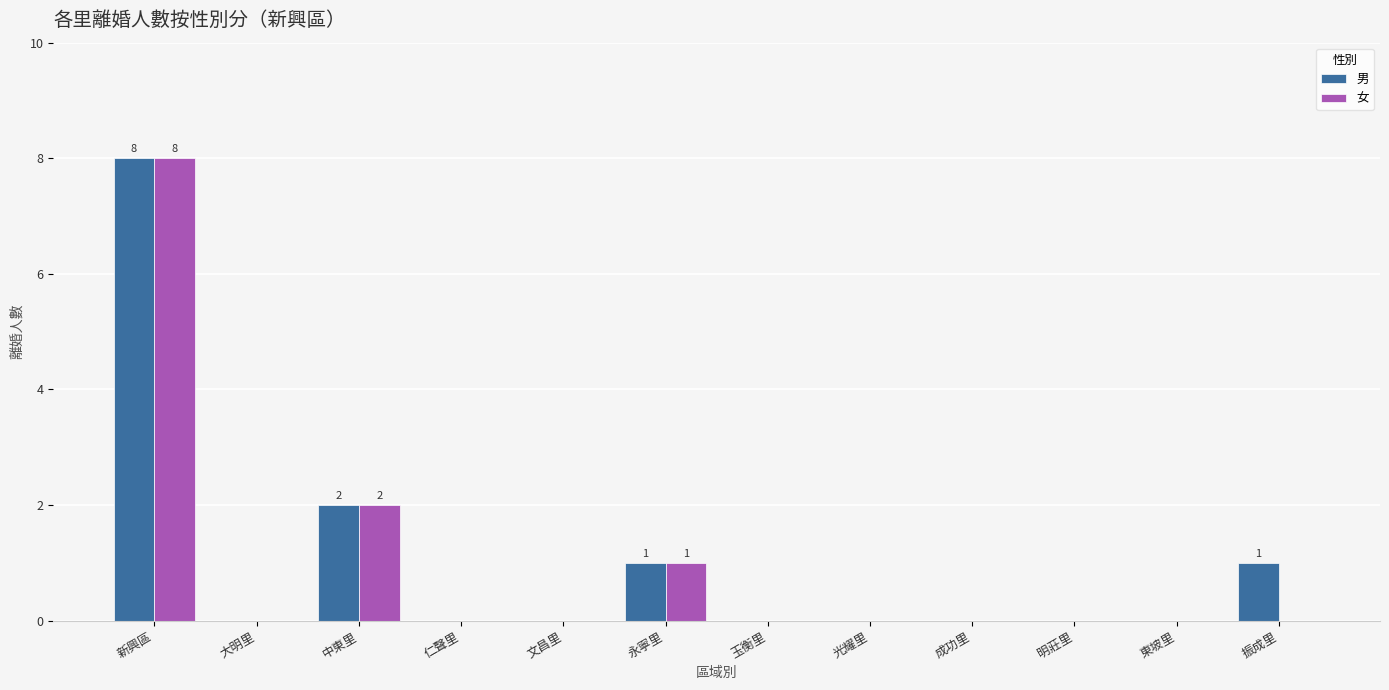

The 女 series shows 0 at 成功里. True or false?

True